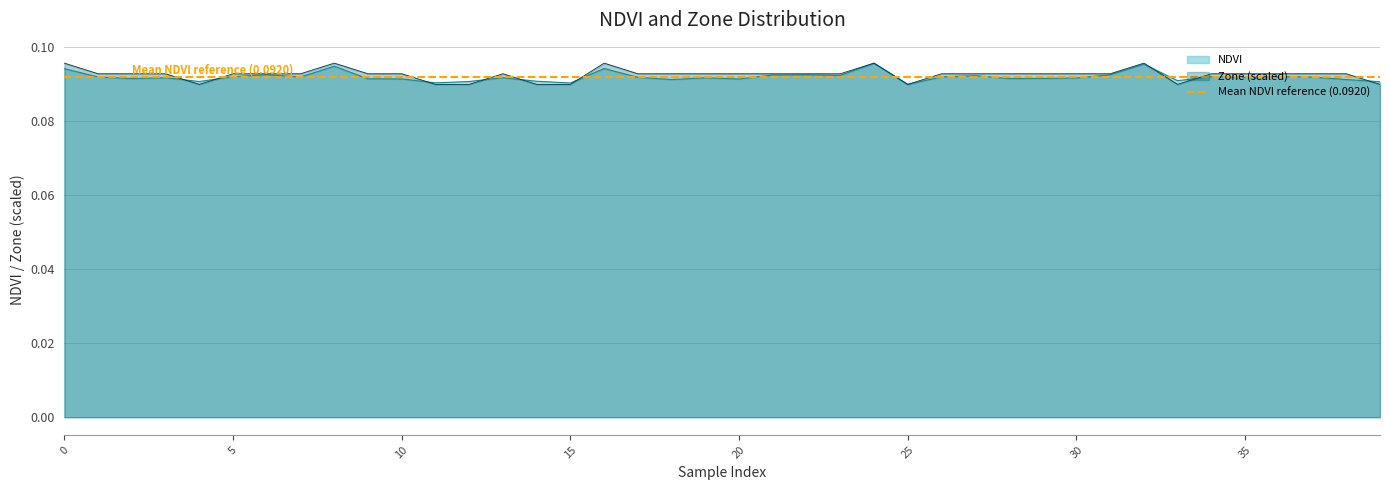

Reading right to left, list all the values displayed in this chart.

NDVI: 39=0.1	38=0.1	37=0.1	36=0.1	35=0.1	34=0.1	33=0.1	32=0.1	31=0.1	30=0.1	29=0.1	28=0.1	27=0.1	26=0.1	25=0.1	24=0.1	23=0.1	22=0.1	21=0.1	20=0.1	19=0.1	18=0.1	17=0.1	16=0.1	15=0.1	14=0.1	13=0.1	12=0.1	11=0.1	10=0.1	9=0.1	8=0.1	7=0.1	6=0.1	5=0.1	4=0.1	3=0.1	2=0.1	1=0.1	0=0.1
Zone: 39=0.1	38=0.1	37=0.1	36=0.1	35=0.1	34=0.1	33=0.1	32=0.1	31=0.1	30=0.1	29=0.1	28=0.1	27=0.1	26=0.1	25=0.1	24=0.1	23=0.1	22=0.1	21=0.1	20=0.1	19=0.1	18=0.1	17=0.1	16=0.1	15=0.1	14=0.1	13=0.1	12=0.1	11=0.1	10=0.1	9=0.1	8=0.1	7=0.1	6=0.1	5=0.1	4=0.1	3=0.1	2=0.1	1=0.1	0=0.1